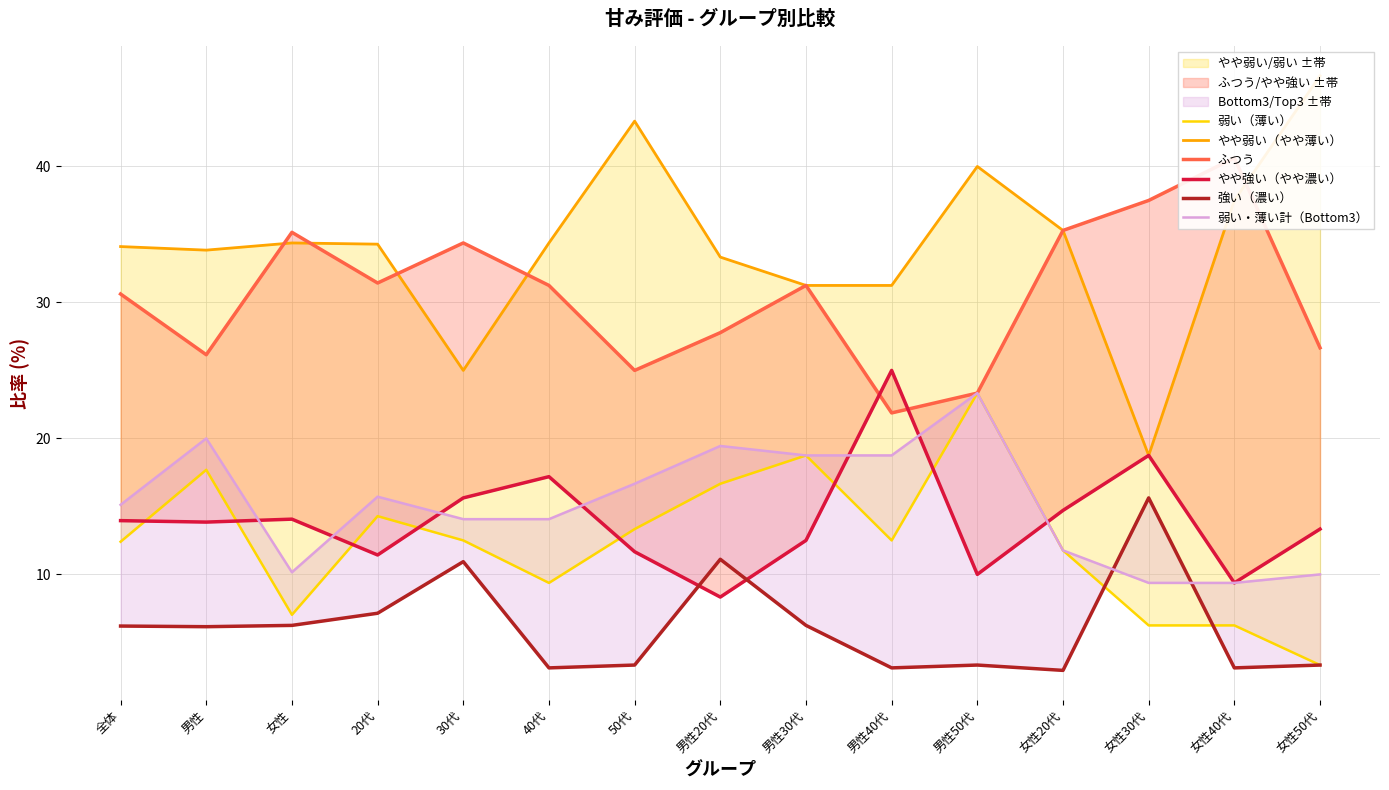

True or false: やや強い（やや濃い） and ふつう intersect in this chart.

True